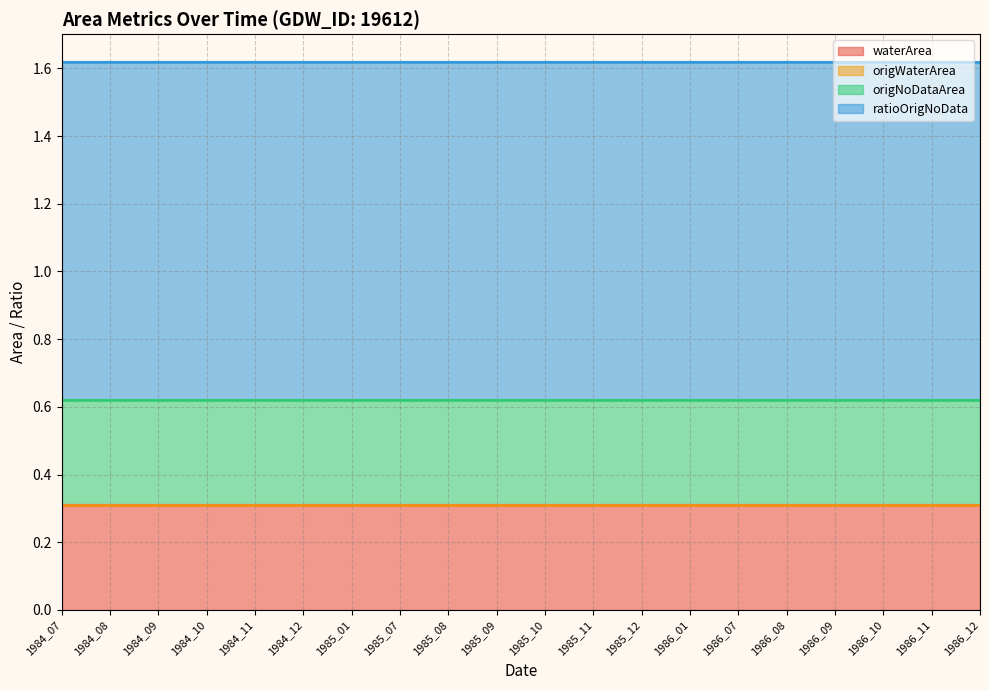

True or false: origWaterArea and ratioOrigNoData cross at least once.

False